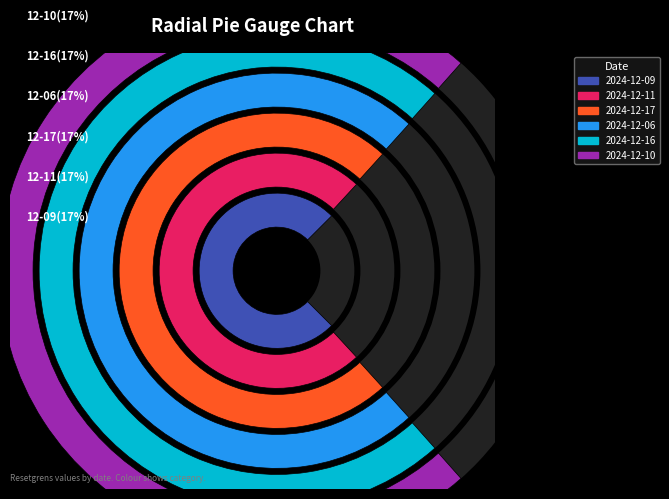

Does 2024-12-11 account for over 50% of the chart?

No